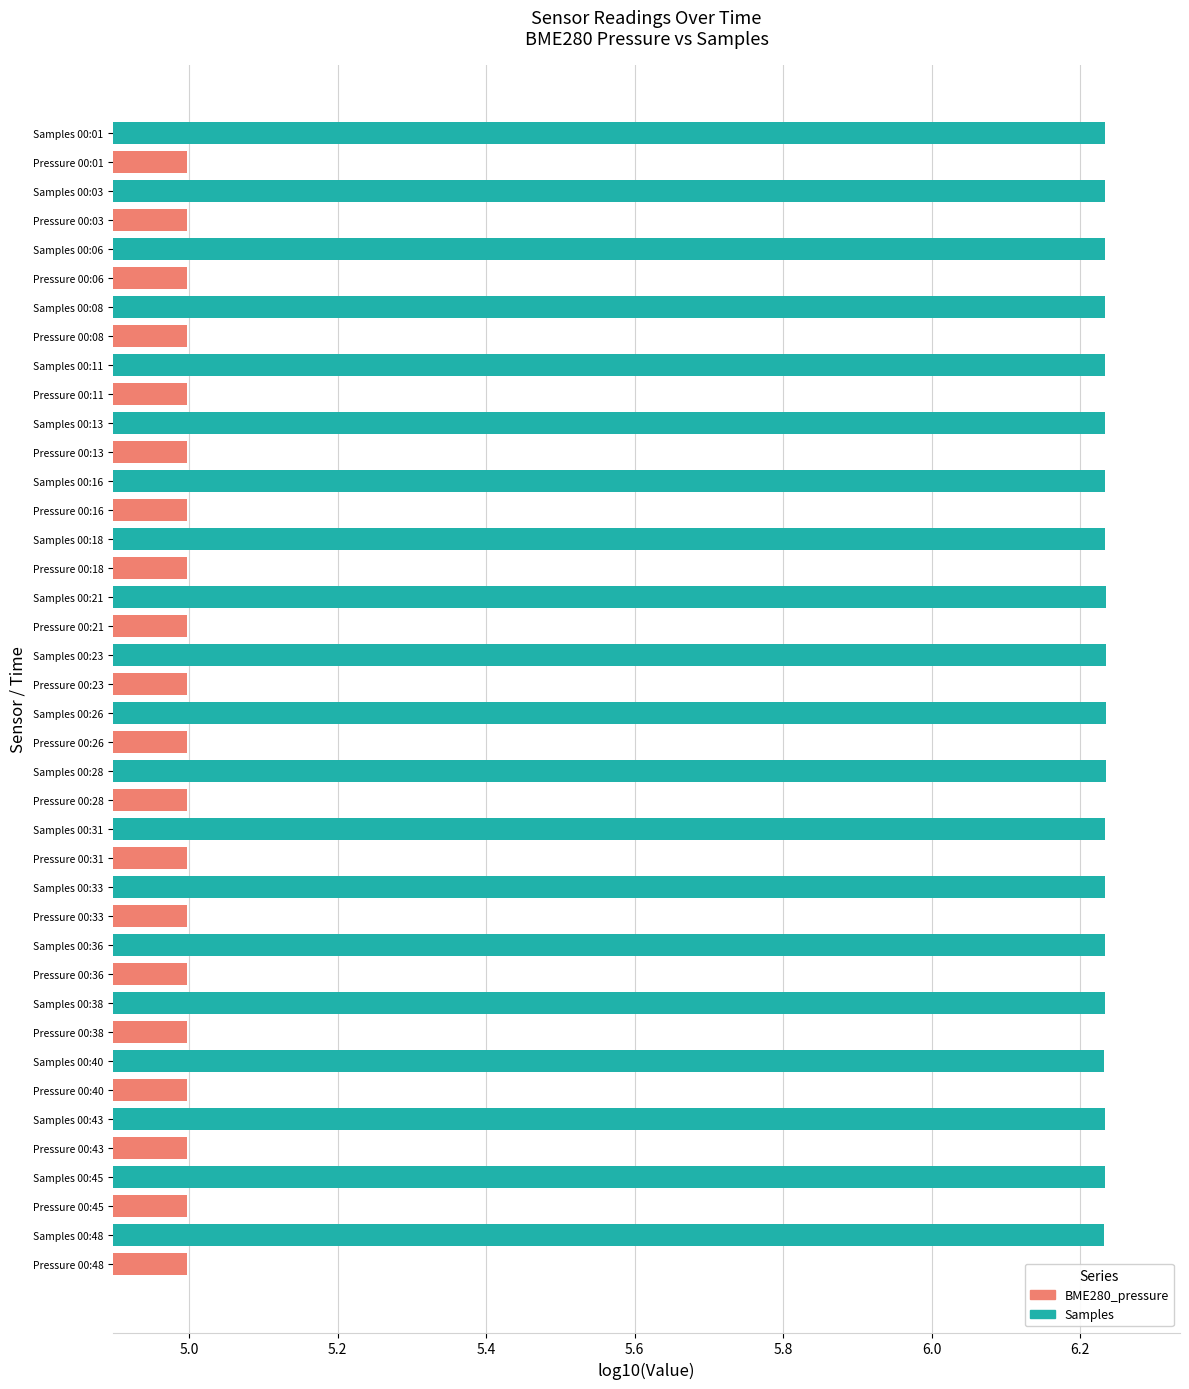

What is the spread (max minus min) of values at Pressure 00:45?

1.2